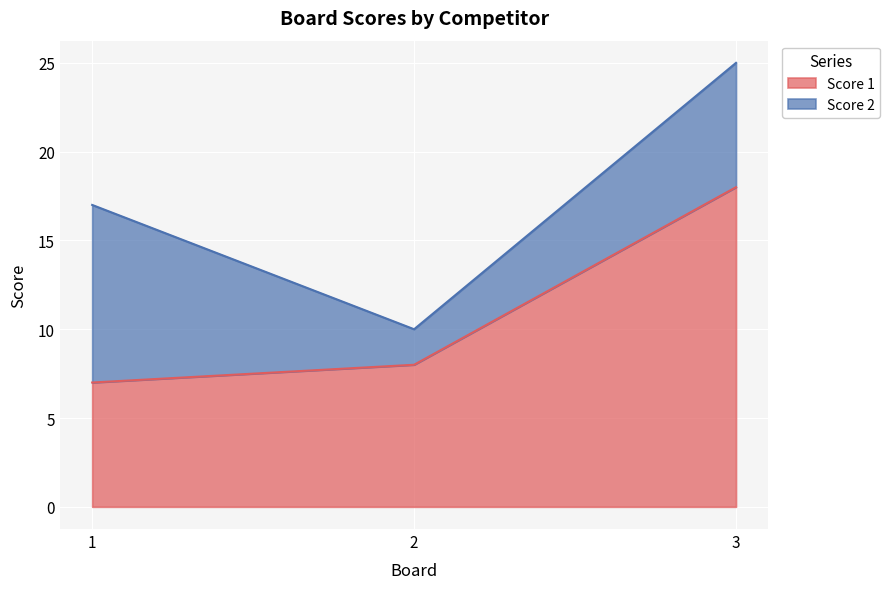

At which category does the chart reach its peak across all series?

3